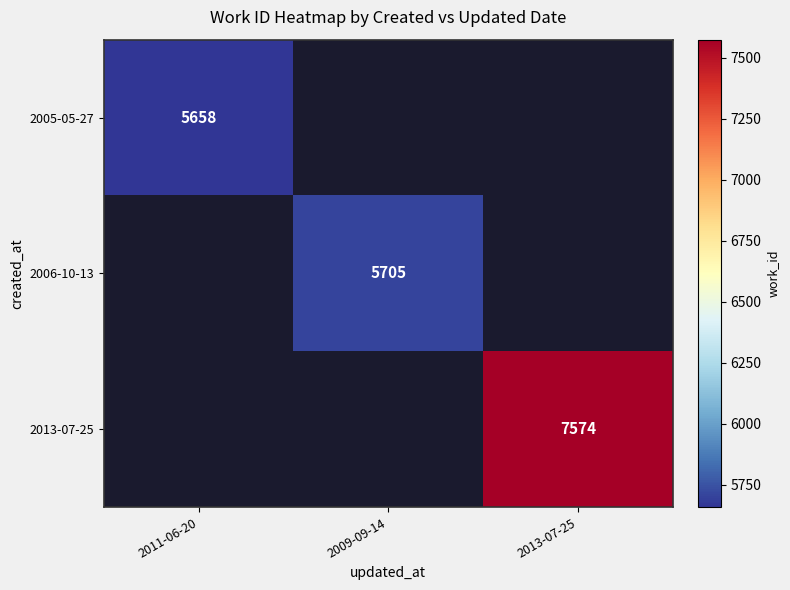

Is it true that 2005-05-27 equals 2913 at 2011-06-20?

False